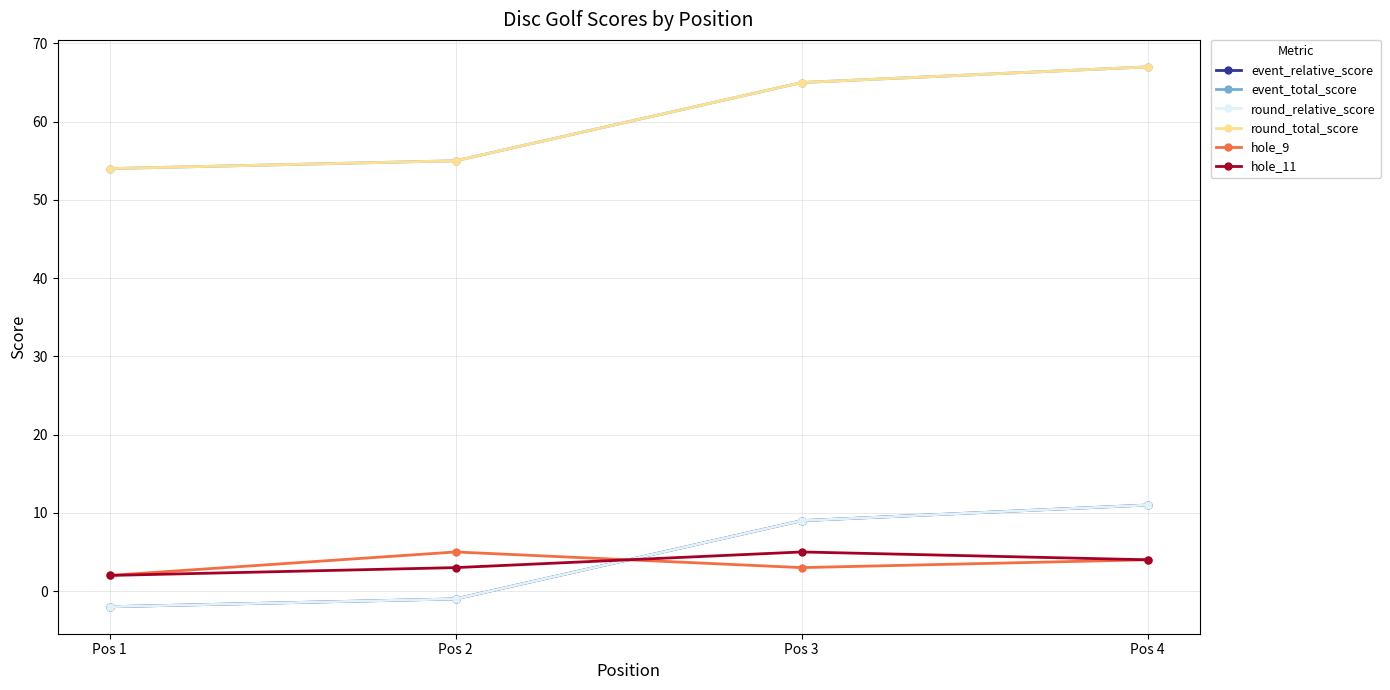

Does the chart have visible grid lines?

Yes